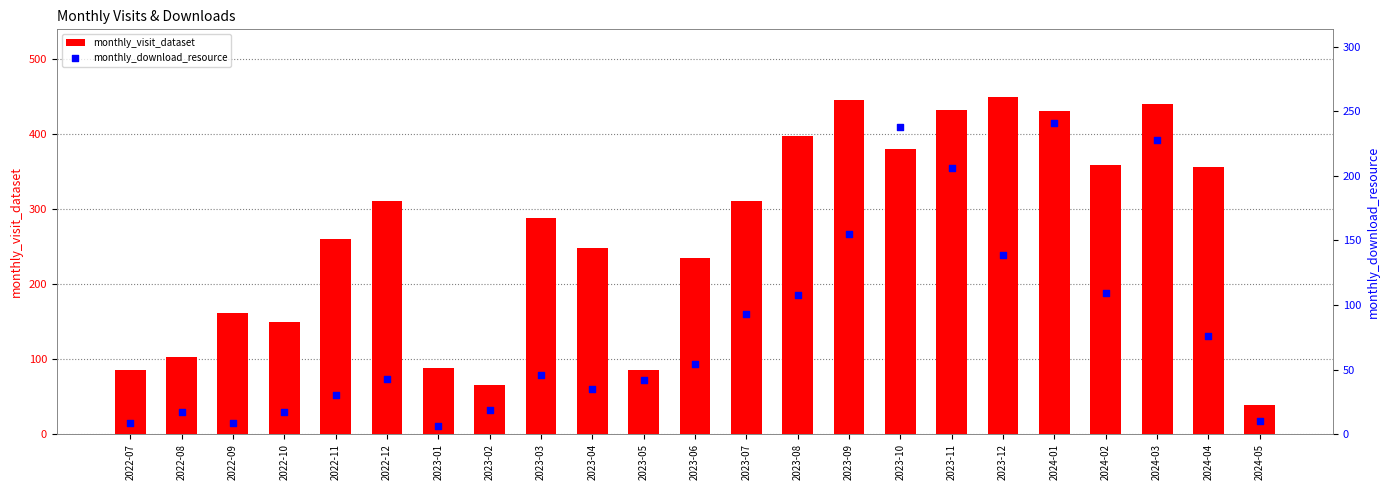

At which category is the sum across all series the highest?

2024-01